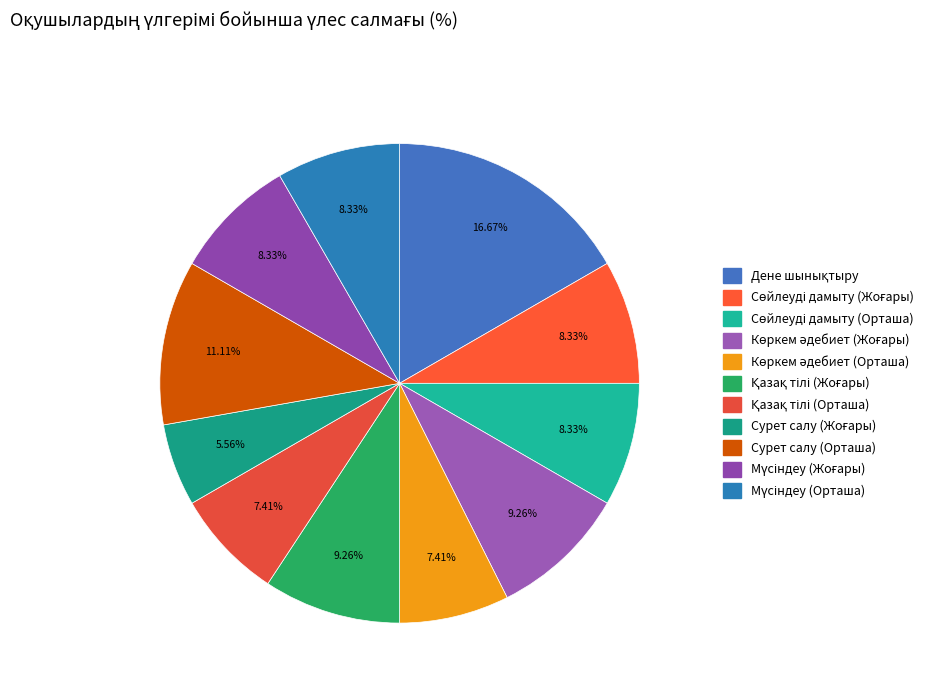

Count the number of slices in the pie.

11